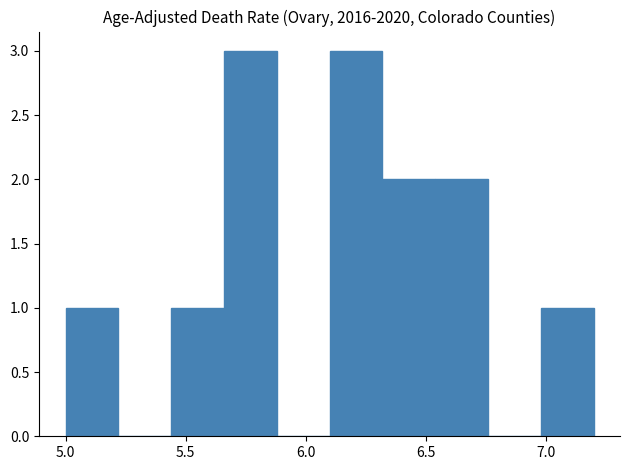

Reading left to right, transcribe this chart: for each bar, give the range it covers on the x-axis and its height. Neither the bar edges nor the heights are printed on the chart, so give them approximately, as read against the axes.

5.00 to 5.22: 1
5.22 to 5.44: 0
5.44 to 5.66: 1
5.66 to 5.88: 3
5.88 to 6.10: 0
6.10 to 6.32: 3
6.32 to 6.54: 2
6.54 to 6.76: 2
6.76 to 6.98: 0
6.98 to 7.20: 1